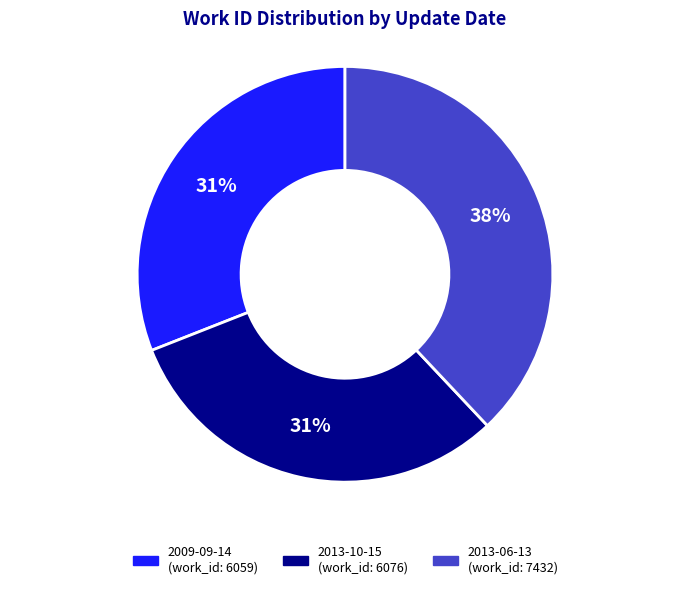

Count the number of slices in the pie.

3